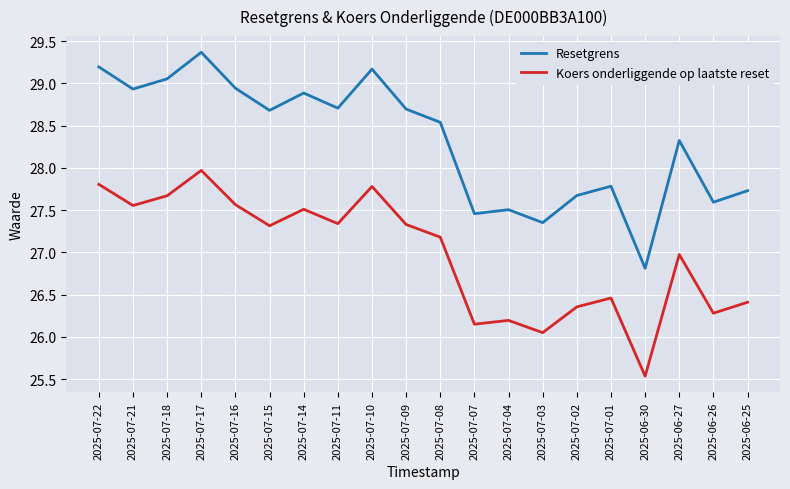

Rank the series by their maximum value, from highest to lowest.

Resetgrens, Koers onderliggende op laatste reset